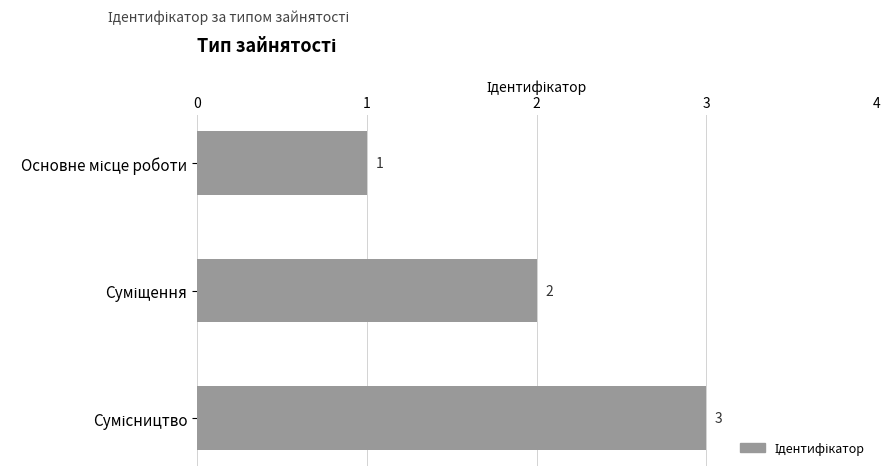

What is the sum of all values?

6